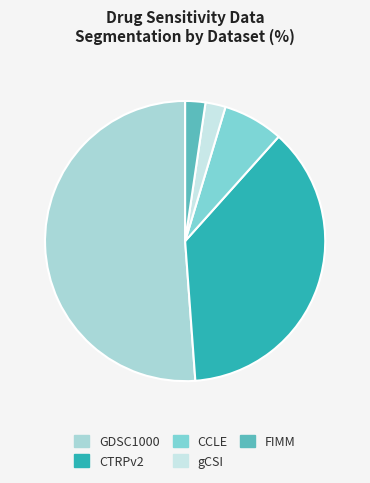

The CCLE slice represents 7% of the pie. True or false?

True